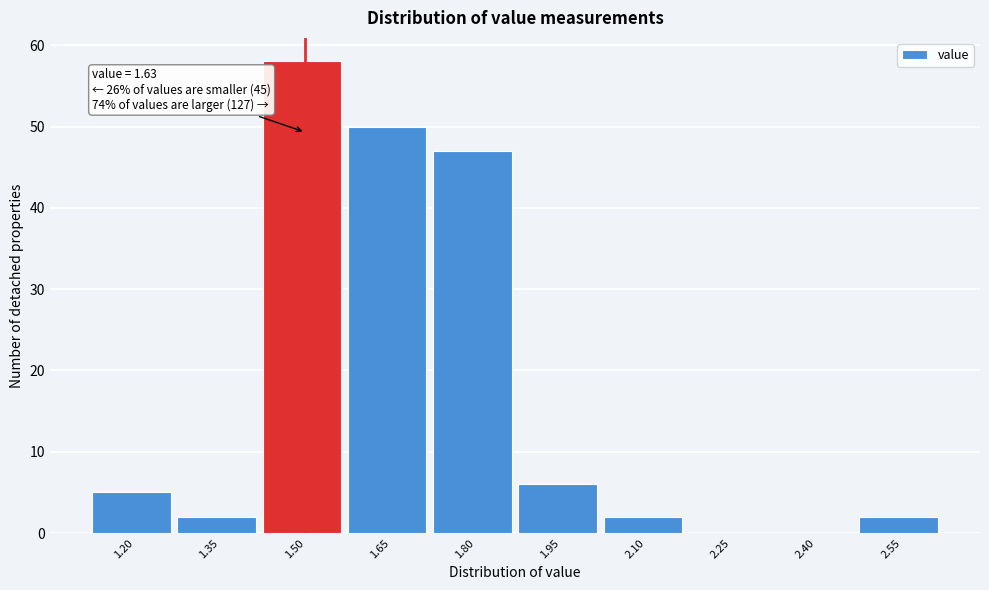

Reading right to left, extract all data points from this chart.

2.55=2	2.40=0	2.25=0	2.10=2	1.95=6	1.80=47	1.65=50	1.50=58	1.35=2	1.20=5